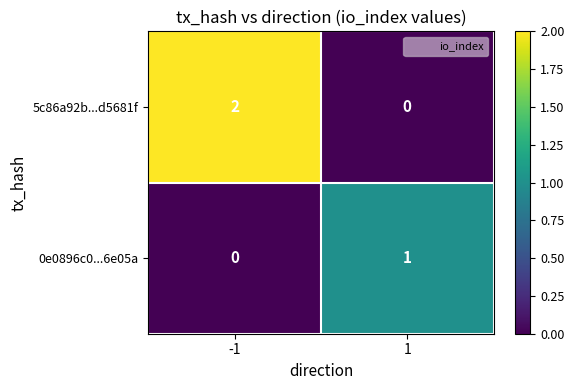

Reading left to right, what are all the values shown in this chart?

5c86a92b...d5681f: 2	0
0e0896c0...6e05a: 0	1